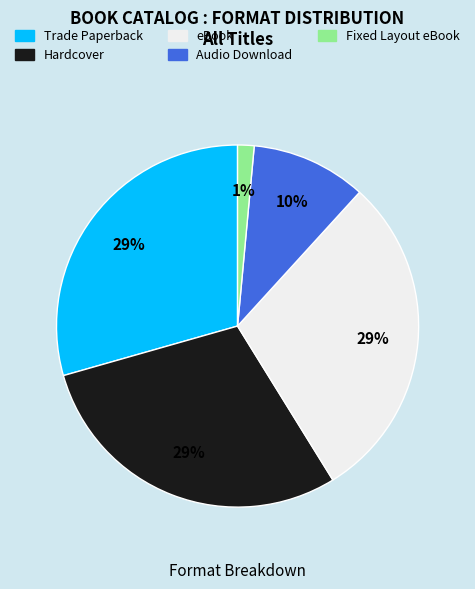

To the nearest percent, what is the difference between the Audio Download and Hardcover slice percentages?

19%